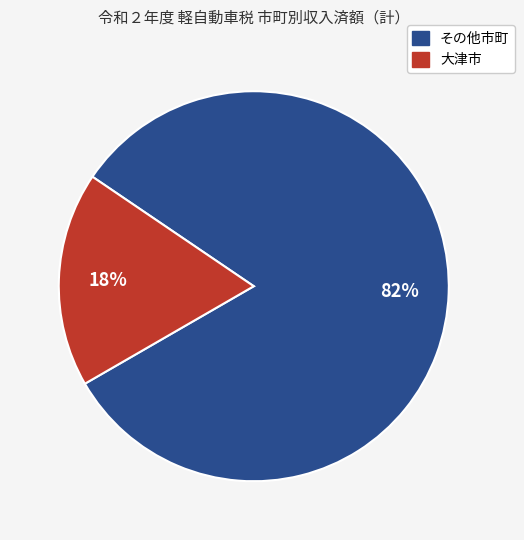

Is there any slice that represents more than half of the pie?

Yes